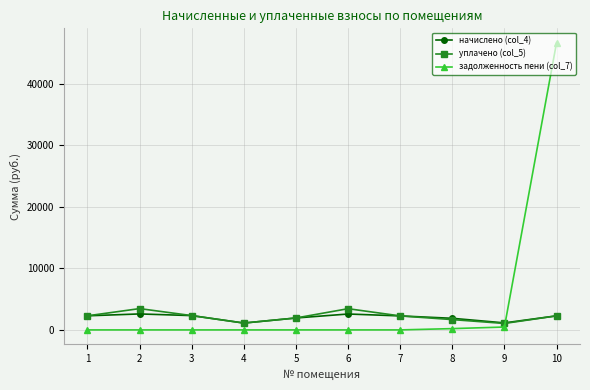

Which series has the widest spread of values?

задолженность пени (col_7)